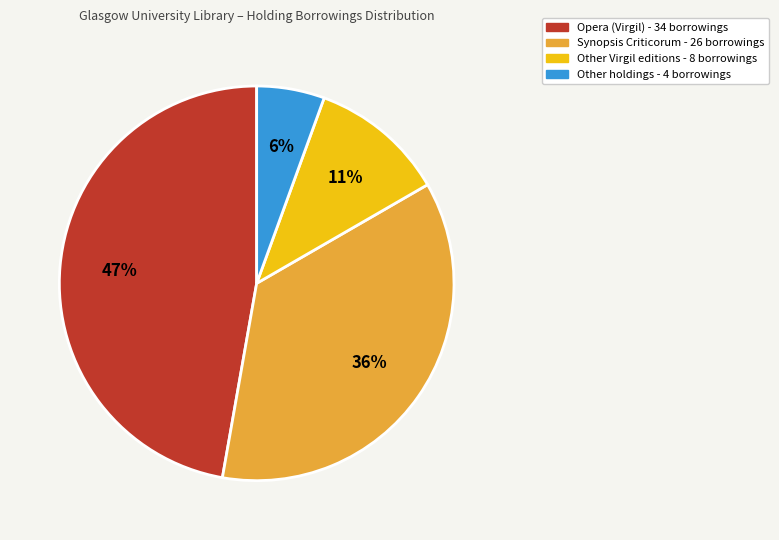

Does any single category account for the majority?

No